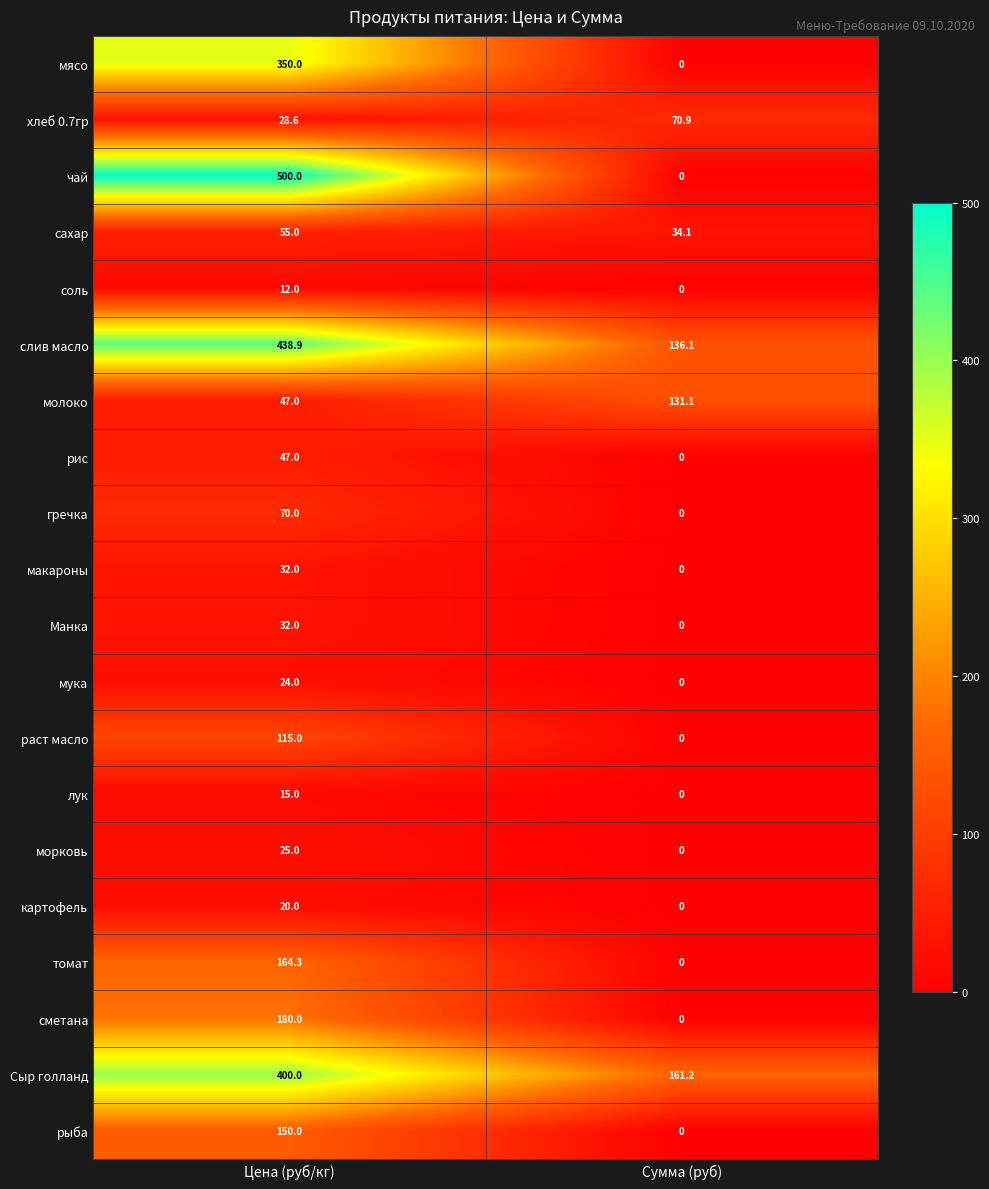

What is the difference between the макароны values at Цена (руб/кг) and Сумма (руб)?

32.0